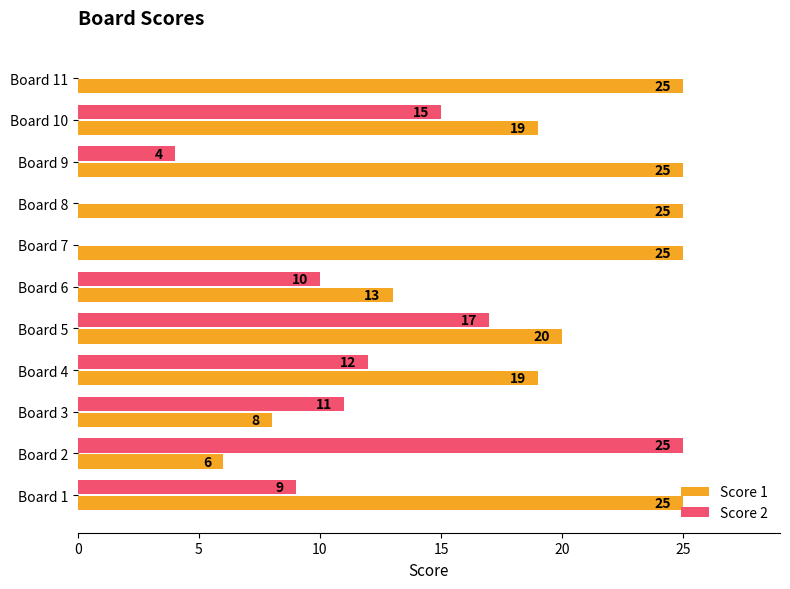

Which series has the largest total across all categories?

Score 1